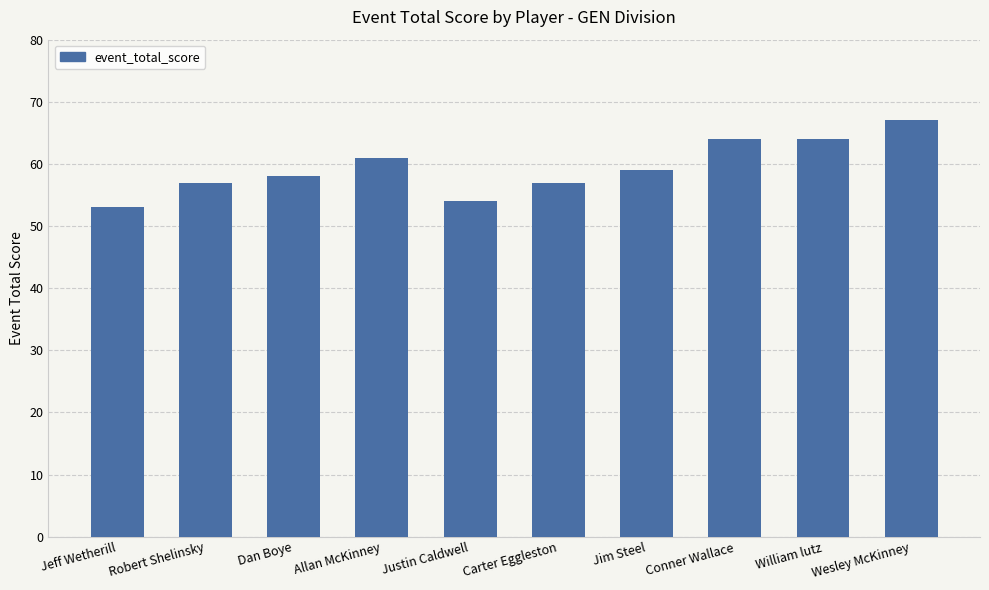

What is the minimum value shown in the chart?

53